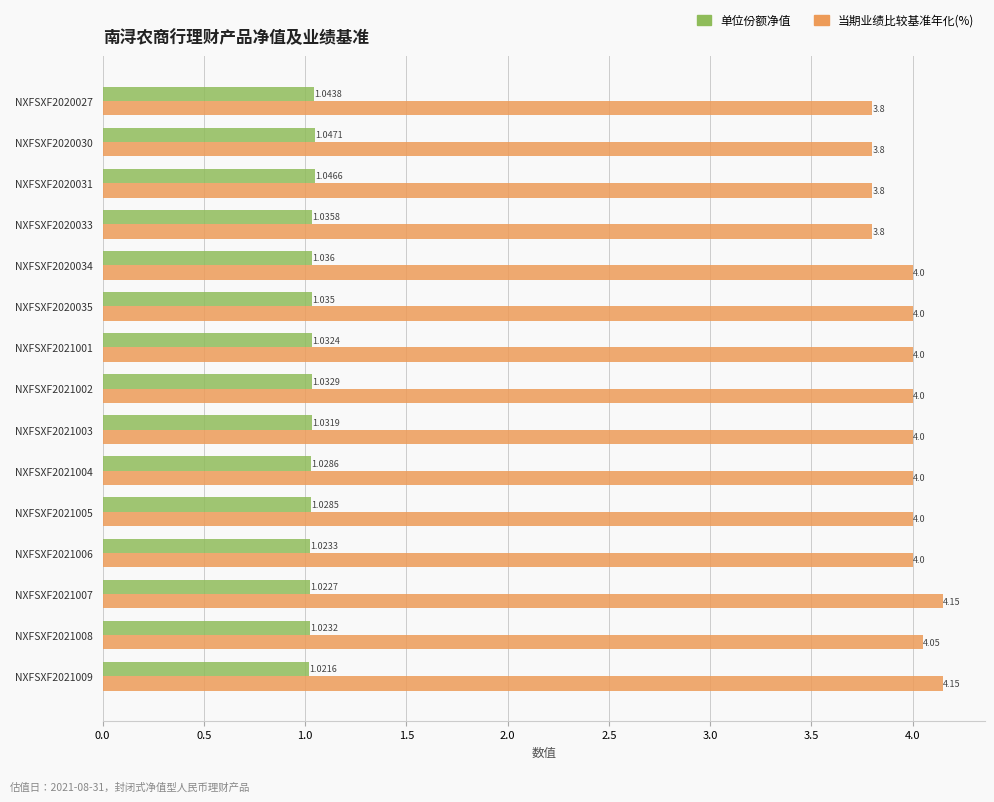

List the series in order of their overall mean, highest first.

当期业绩比较基准年化(%), 单位份额净值